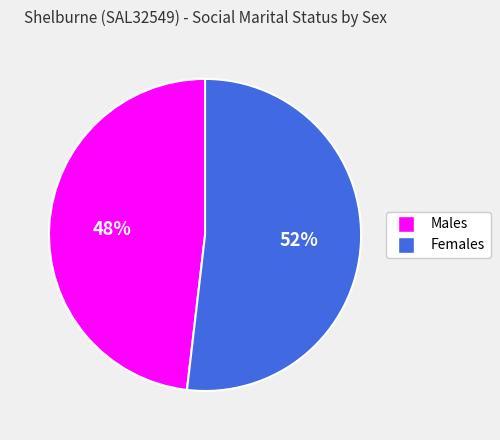

What percentage is the Males slice, to the nearest percent?

48%